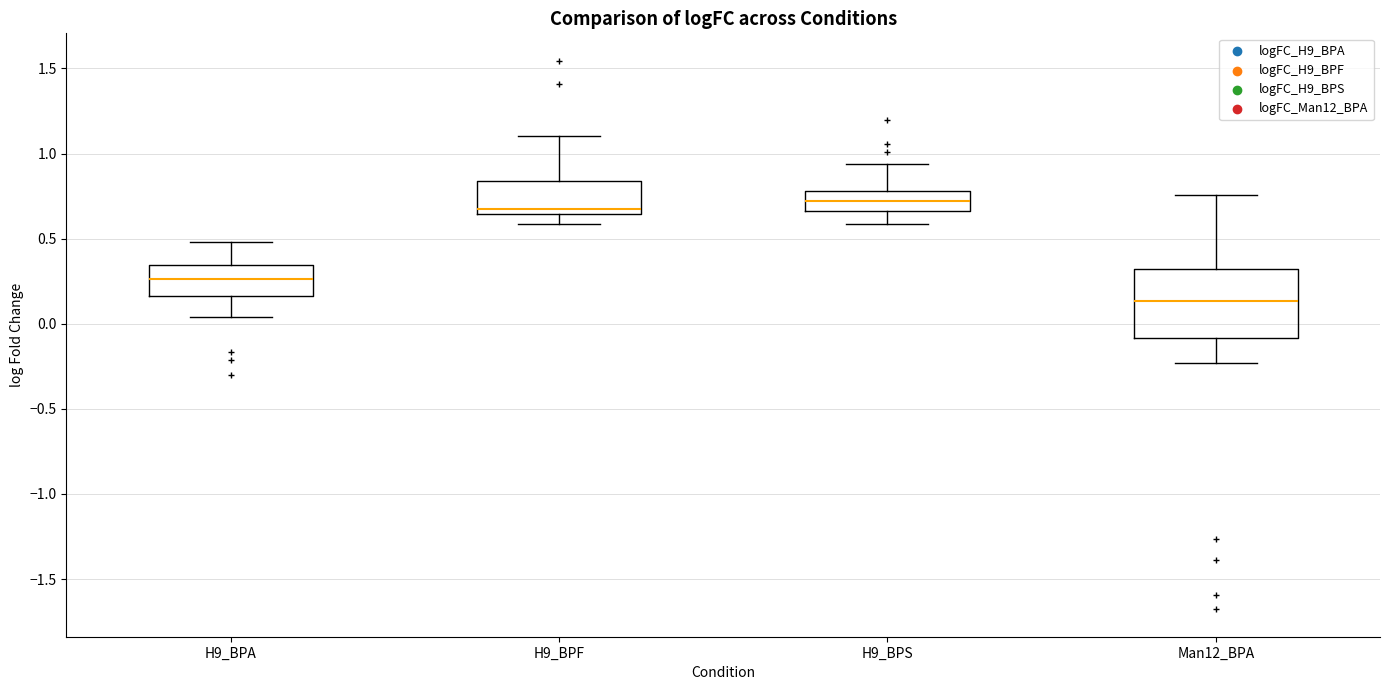

Reading left to right, transcribe this box plot: for each box, give where its median line is, the range the box spans, and where its two whiskers end, as read against the y-axis. The values are not printed on the chart, so give them approximately, as read against the axis.

H9_BPA: median 0.25, box 0.15 to 0.35, whiskers 0.05 to 0.50
H9_BPF: median 0.70, box 0.65 to 0.85, whiskers 0.60 to 1.10
H9_BPS: median 0.70, box 0.65 to 0.80, whiskers 0.60 to 0.95
Man12_BPA: median 0.15, box -0.10 to 0.30, whiskers -0.25 to 0.75